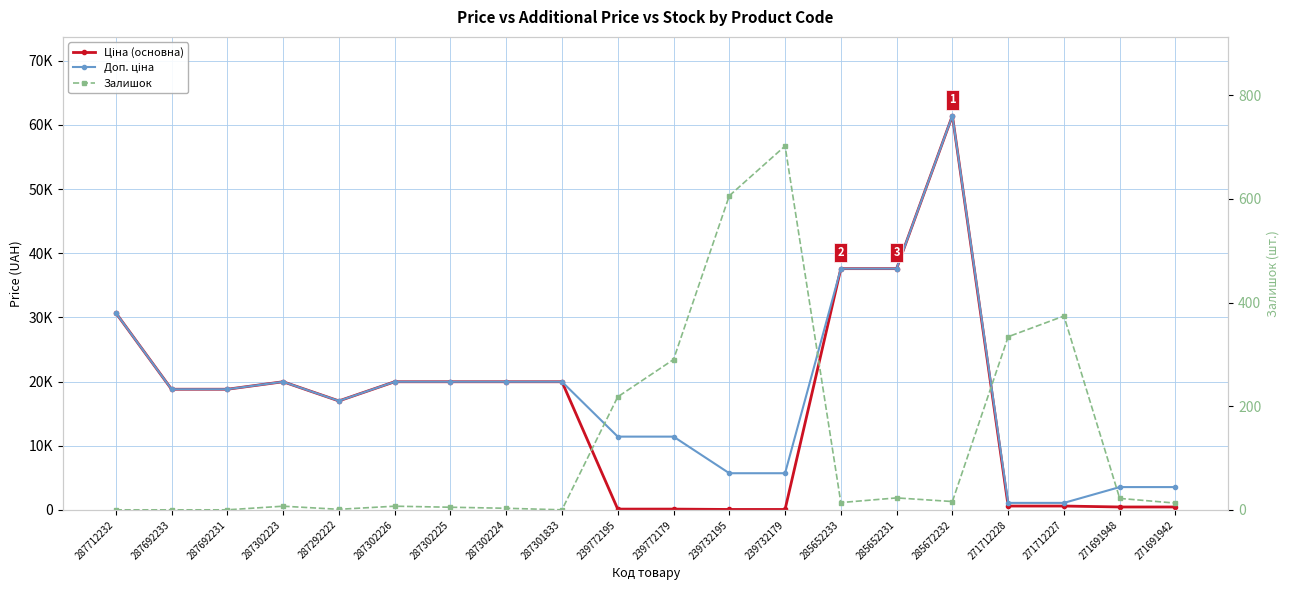

Which series has the largest total across all categories?

Доп. ціна